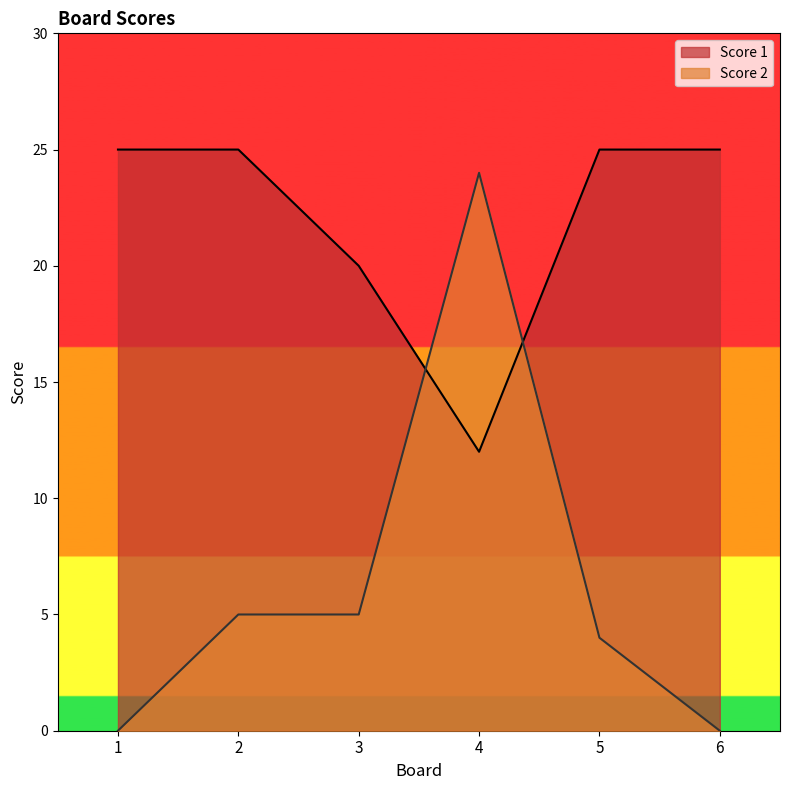

Reading left to right, extract all data points from this chart.

Score 1: 25	25	20	12	25	25
Score 2: 0	5	5	24	4	0